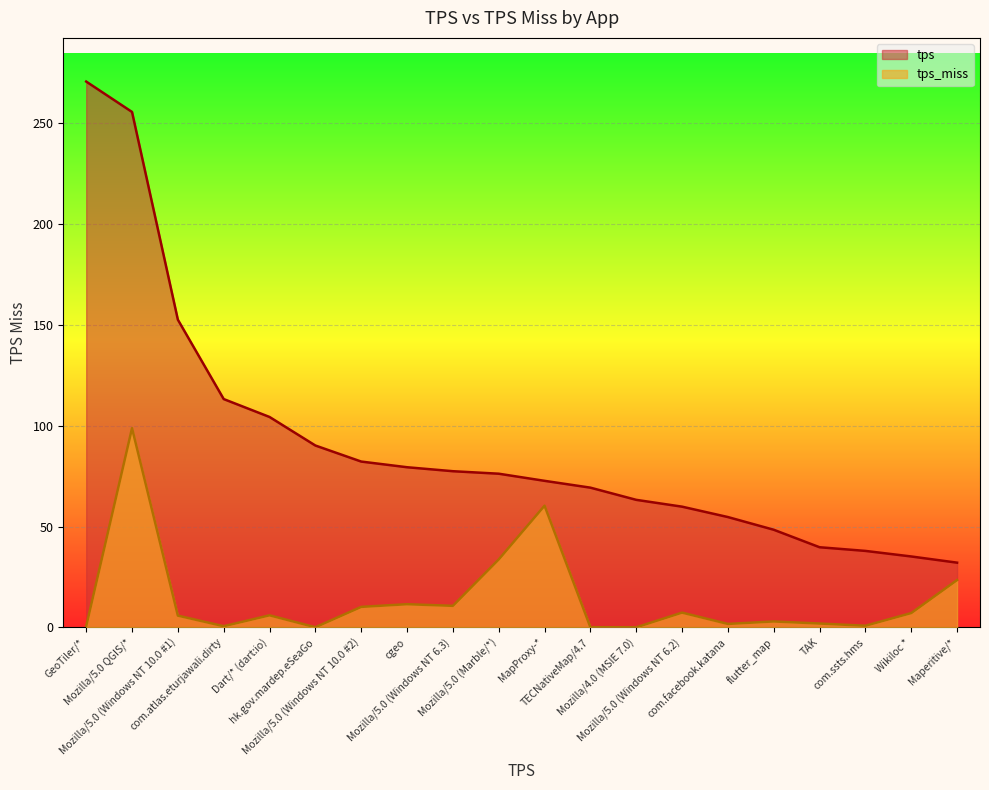

Where does the tps_miss series first go above 6?

Mozilla/5.0 QGIS/*